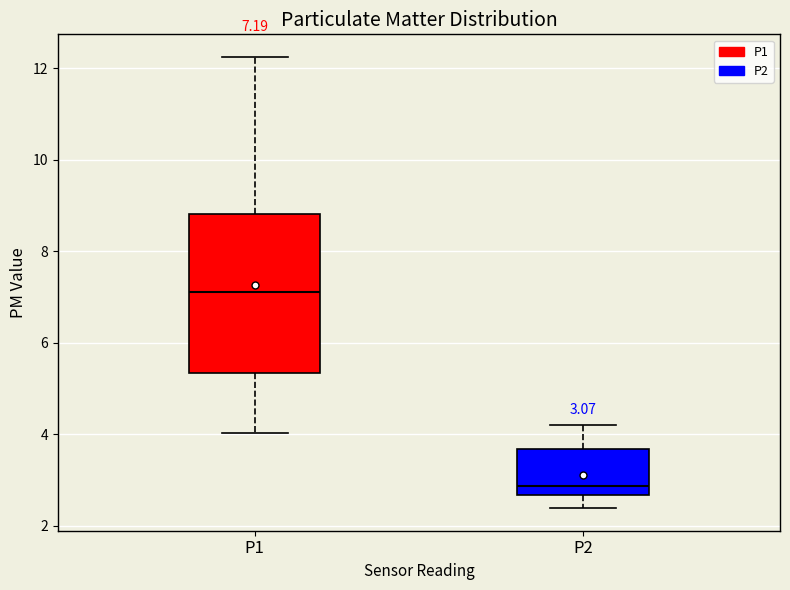

Which box's median line is the lowest?

P2